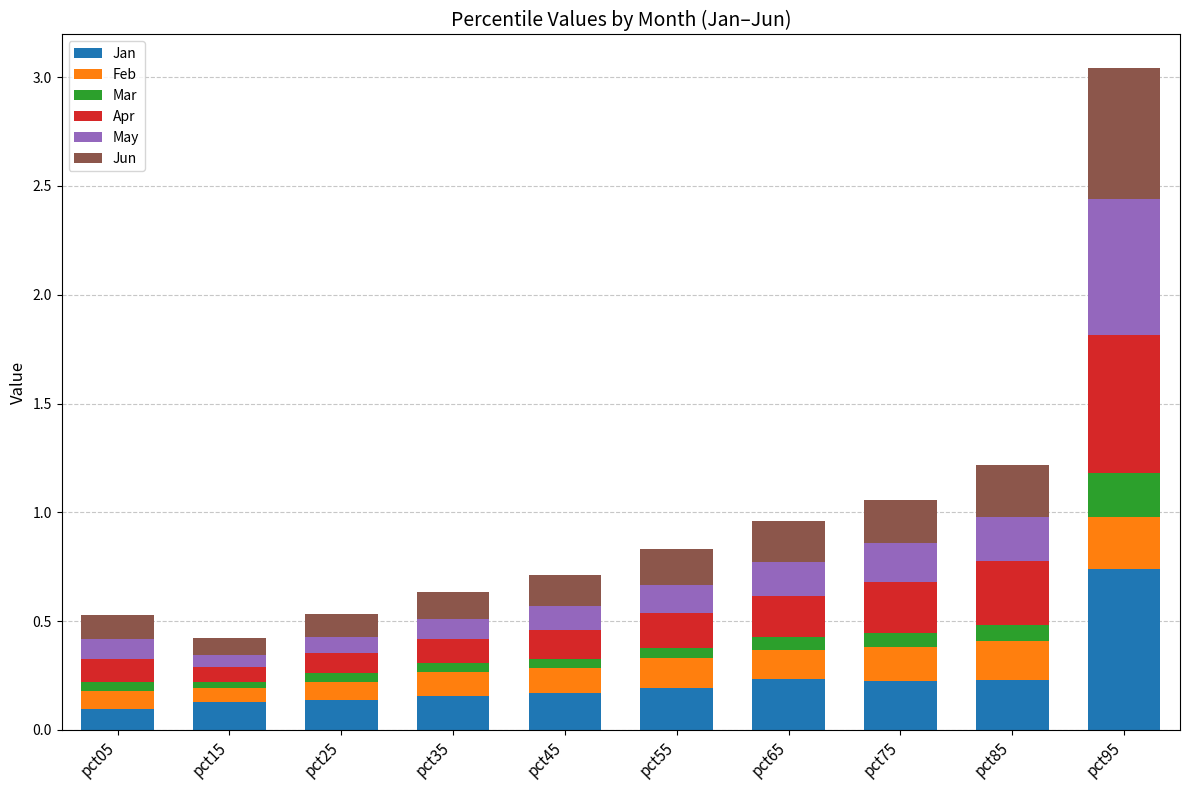

True or false: Jan has a value of 0.2 at pct55.

True